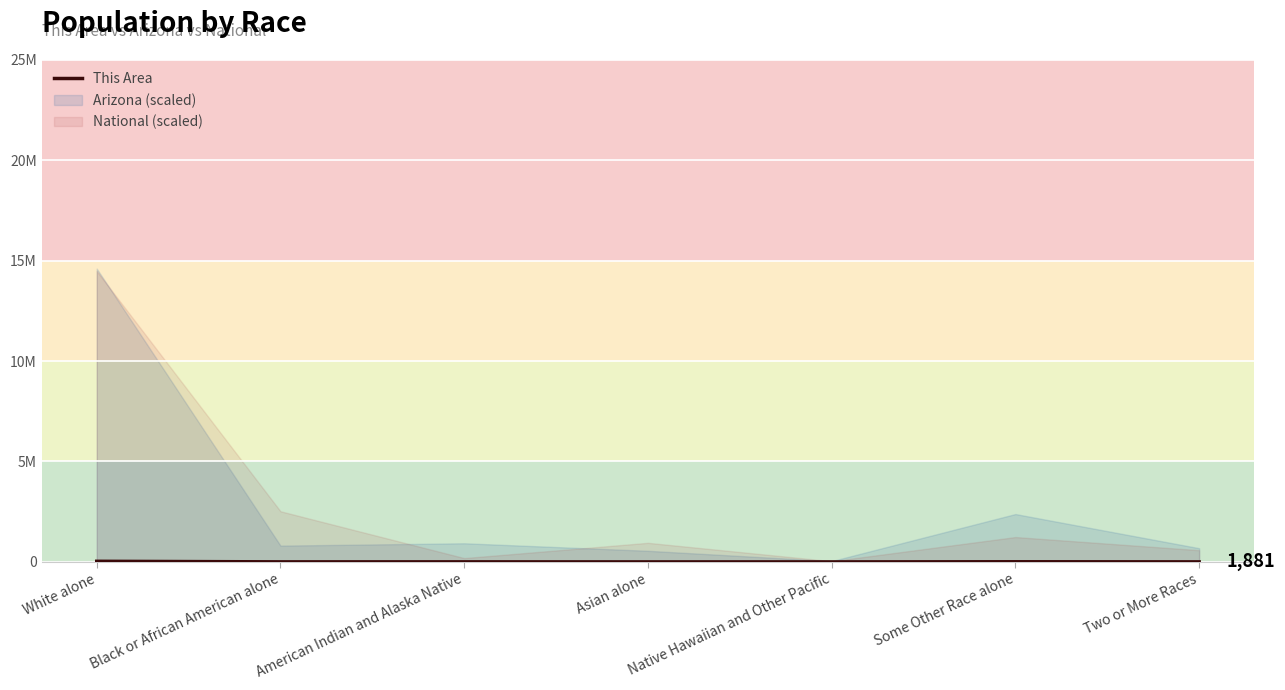

List the labels in order of value, largest first.

White alone, Some Other Race alone, American Indian and Alaska Native, Black or African American alone, Two or More Races, Asian alone, Native Hawaiian and Other Pacific